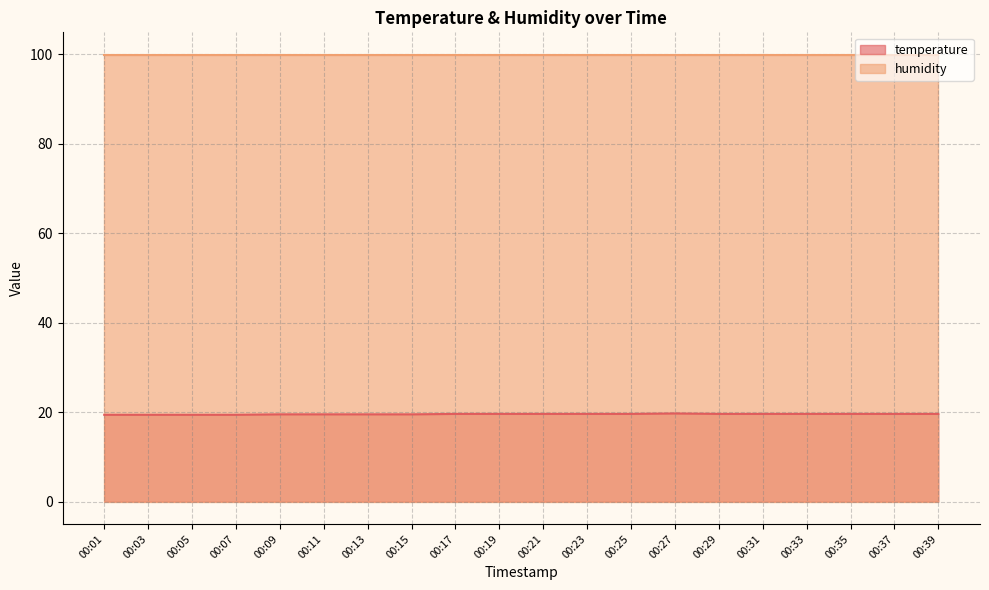

Count the number of data series in this chart.

2